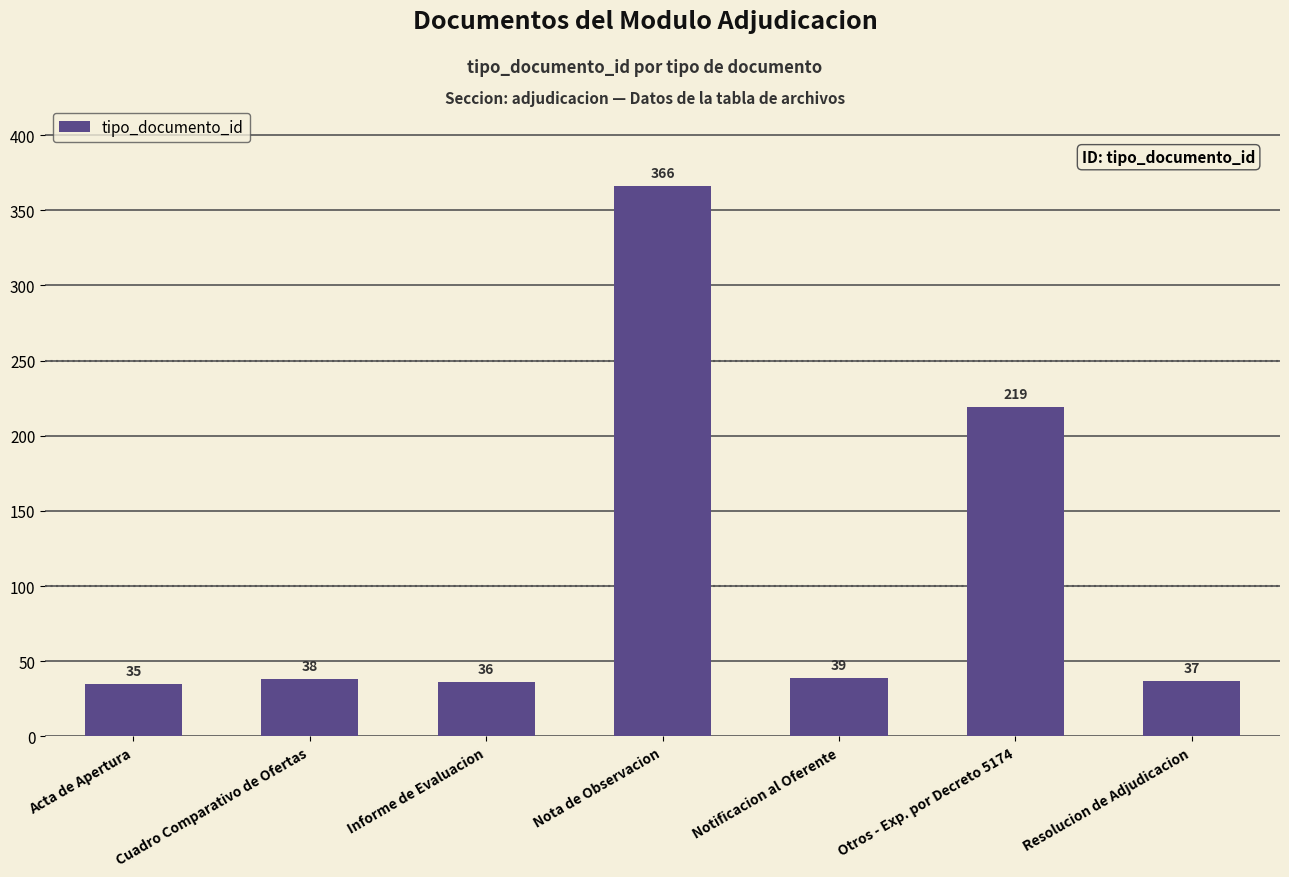

What is the minimum value shown in the chart?

35